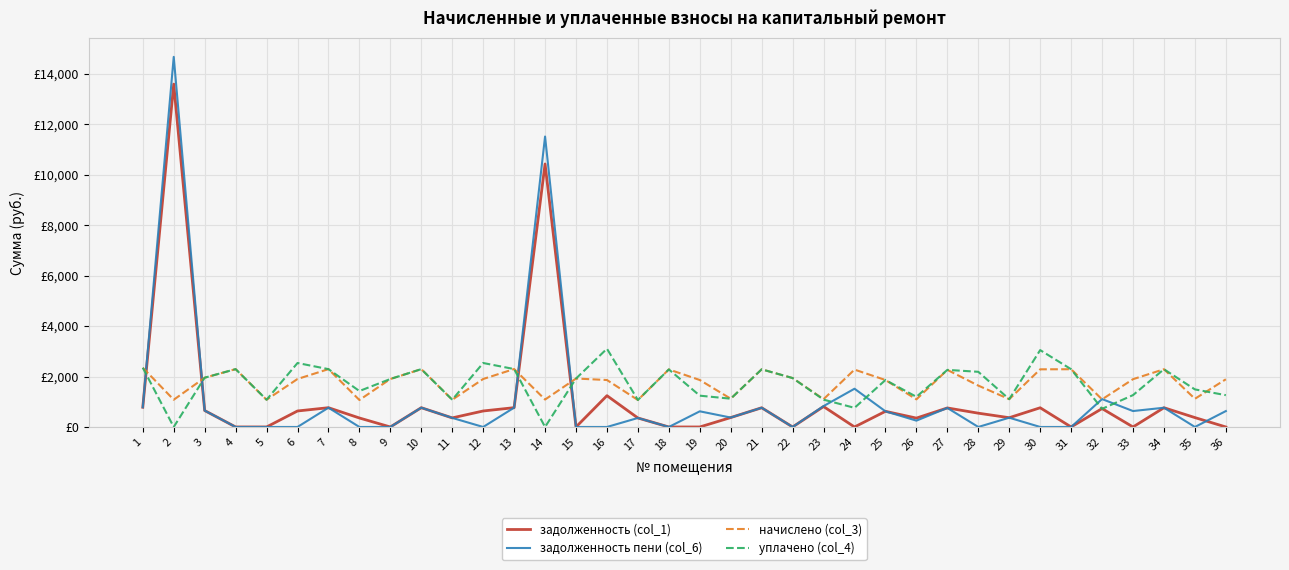

What is the highest value of the задолженность пени (col_6) series?

14675.7